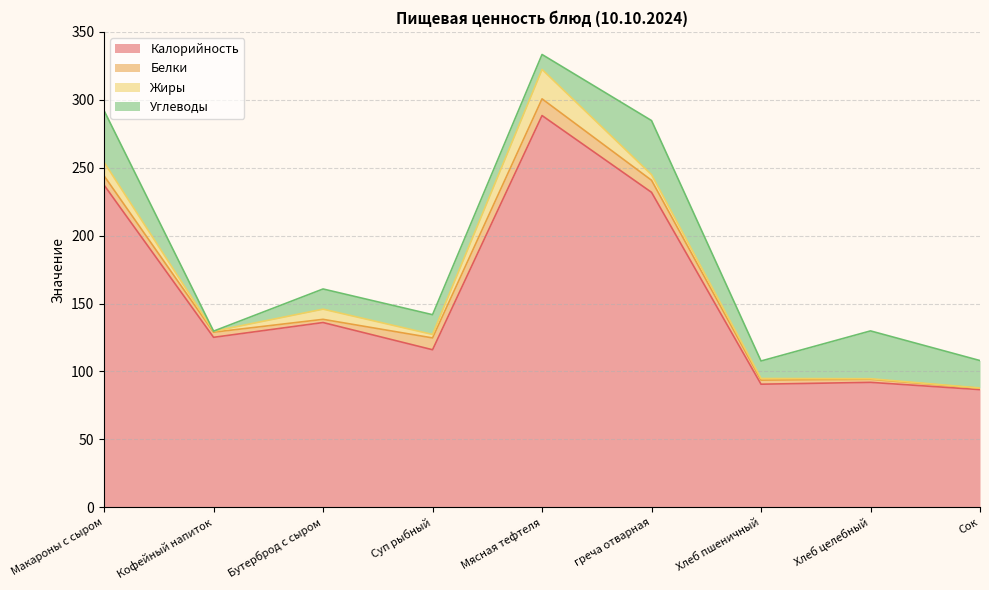

Is the value of Белки at греча отварная greater than the value of Жиры at Мясная тефтеля?

No